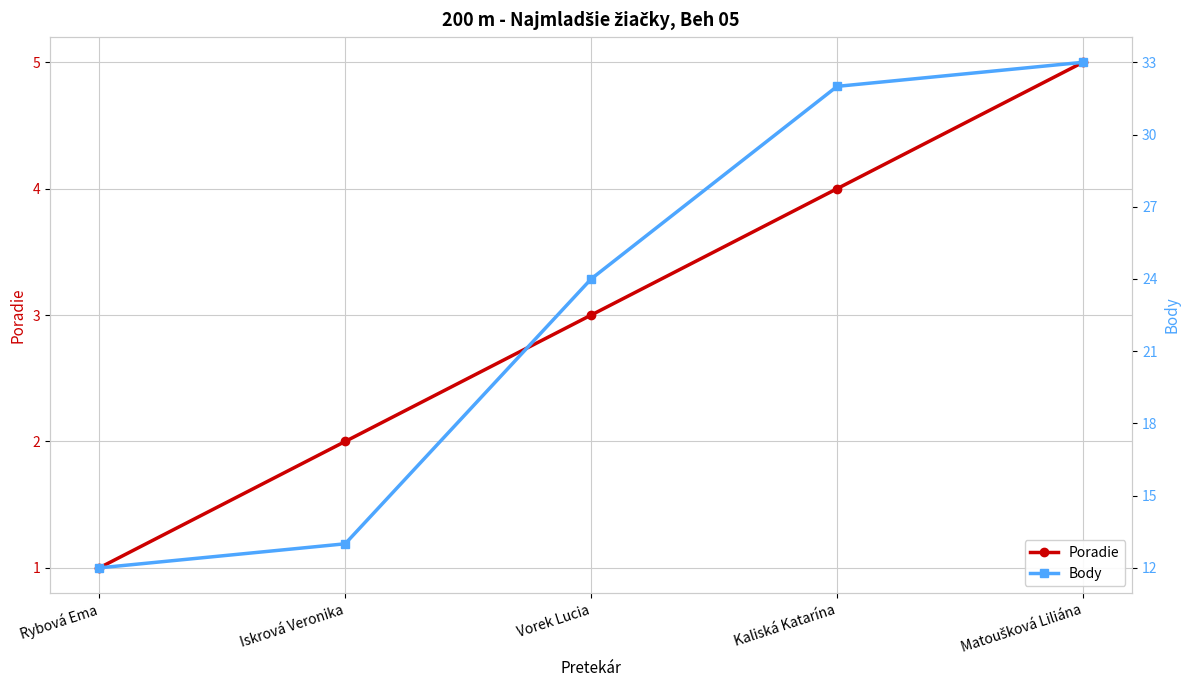

How many data points in Body are less than 24?

2